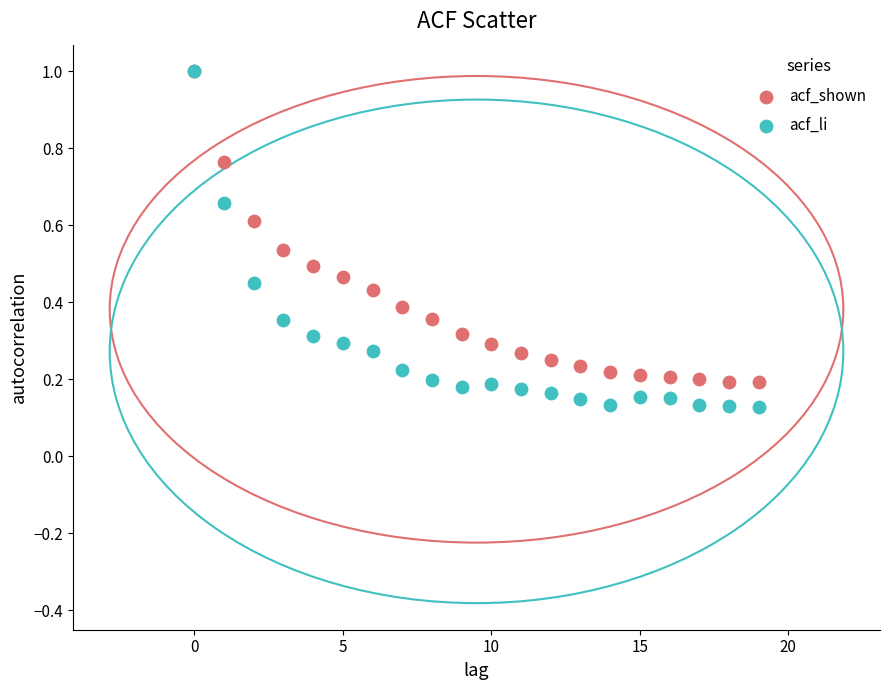

What are all the series names shown in the legend?

acf_shown, acf_li